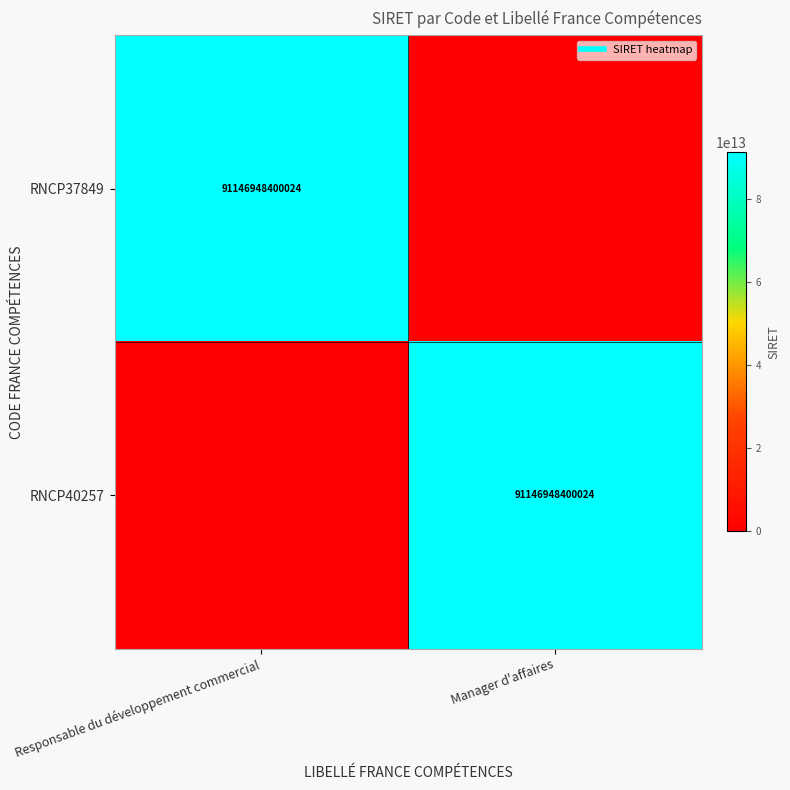

Is it true that RNCP40257 equals 91146948400024 at Manager d'affaires?

True